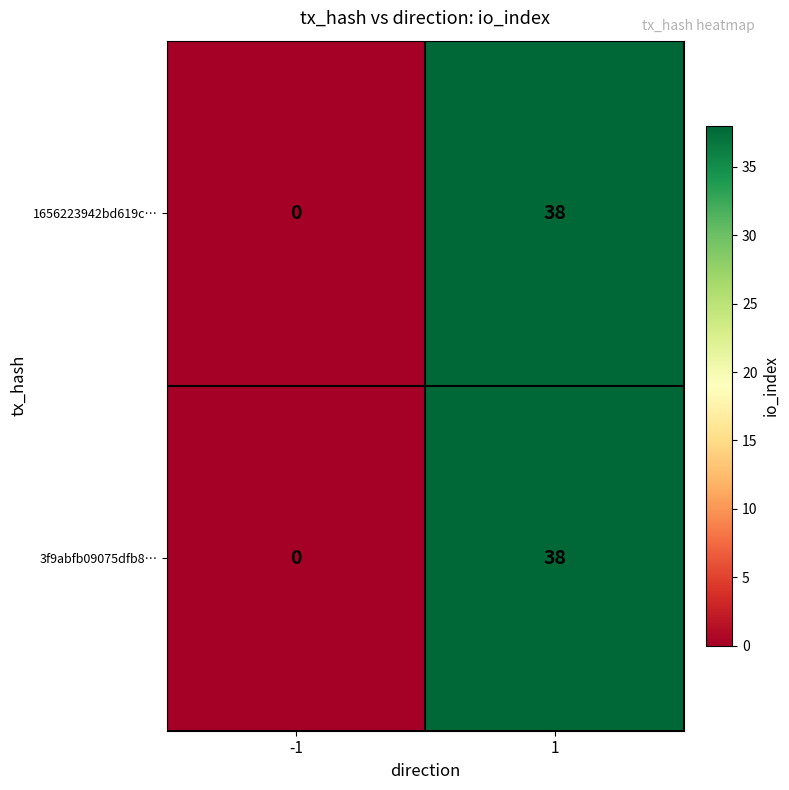

What is the average value of the 1656223942bd619c… series?

19